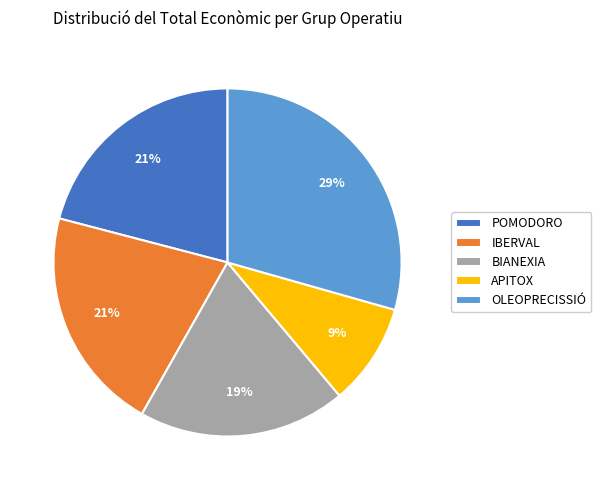

Which category has the smallest portion of the pie?

APITOX